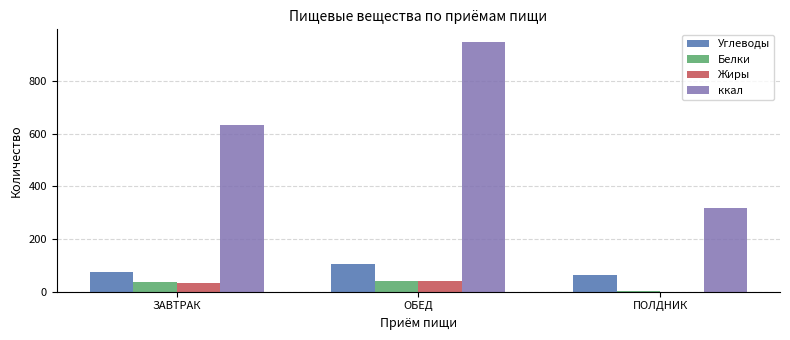

Reading right to left, list all the values displayed in this chart.

Углеводы: 63.6	104.9	74.7
Белки: 1.6	42.5	35.3
Жиры: 0.8	41.4	33.3
ккал: 316.3	949.2	633.0